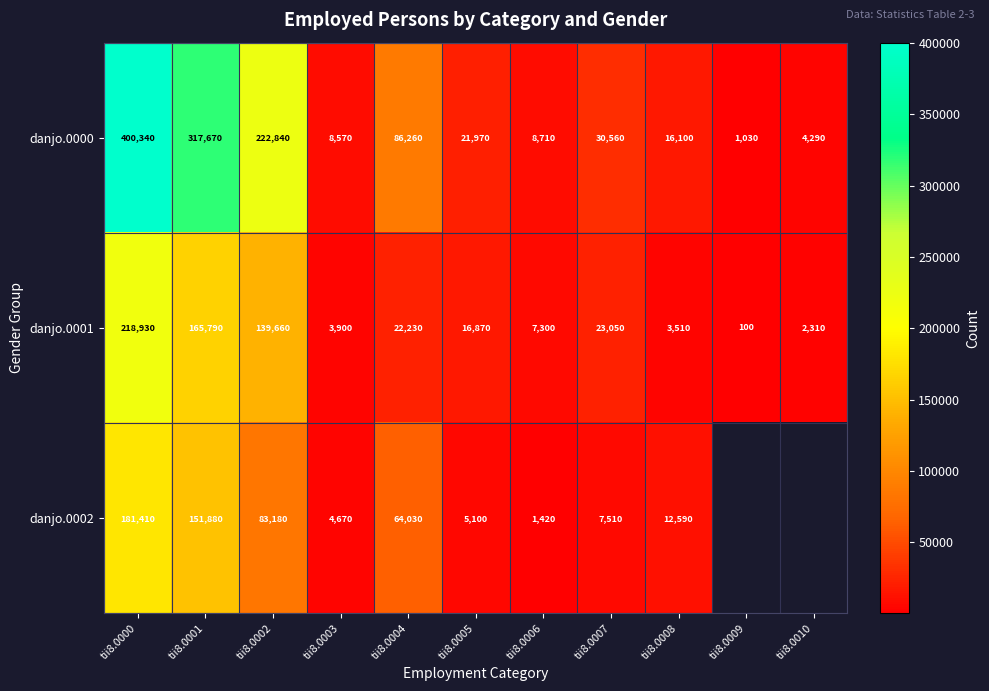

What is the maximum value for danjo.0001?

218930